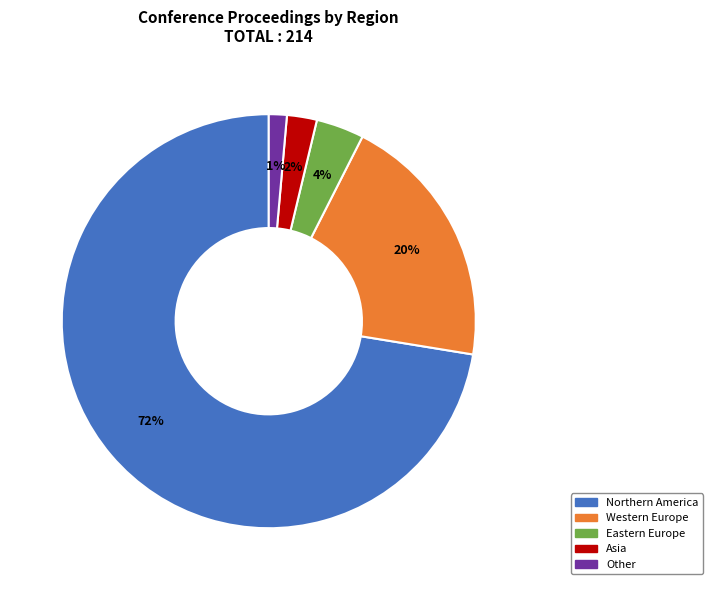

To the nearest percent, what portion does Western Europe represent?

20%